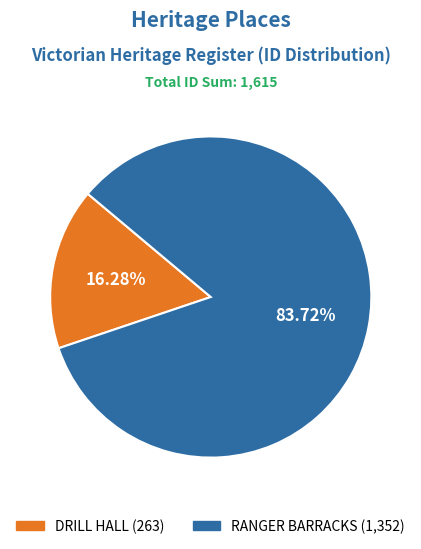

How many segments does this pie chart have?

2